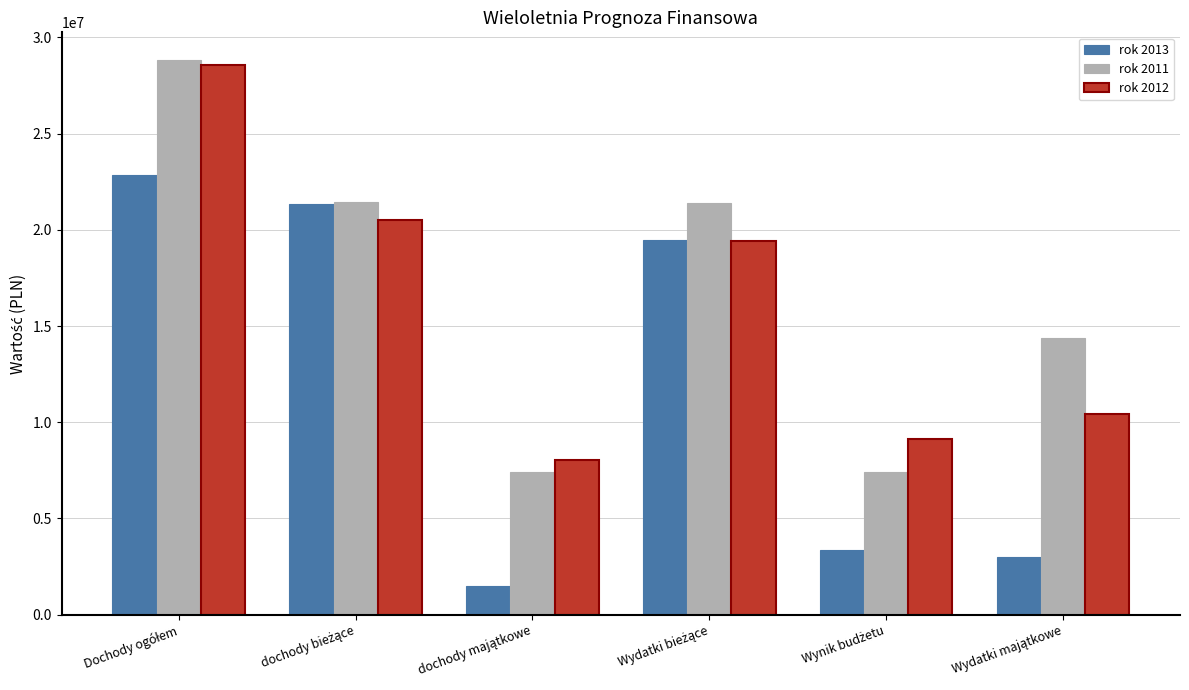

Which series has the largest range (max minus min)?

rok 2011